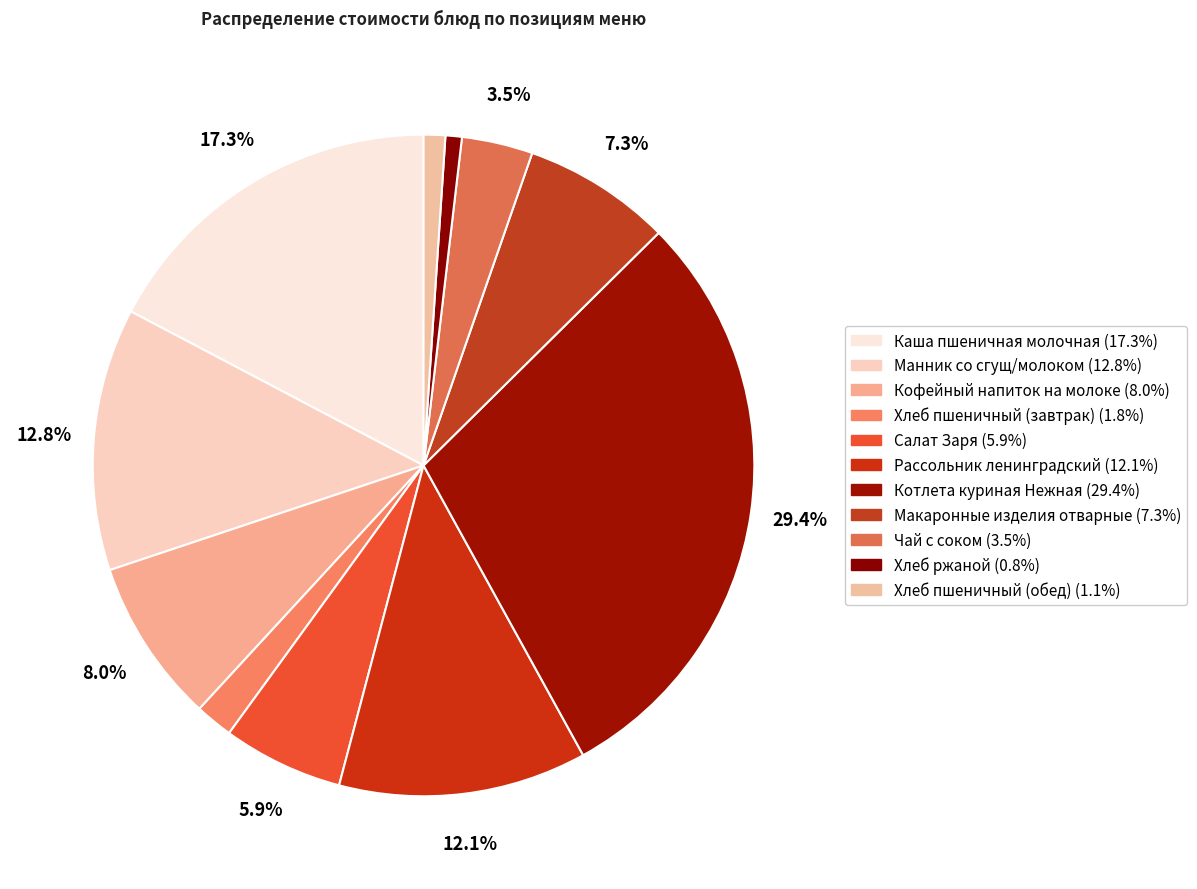

What is the largest slice in the pie chart?

Котлета куриная Нежная